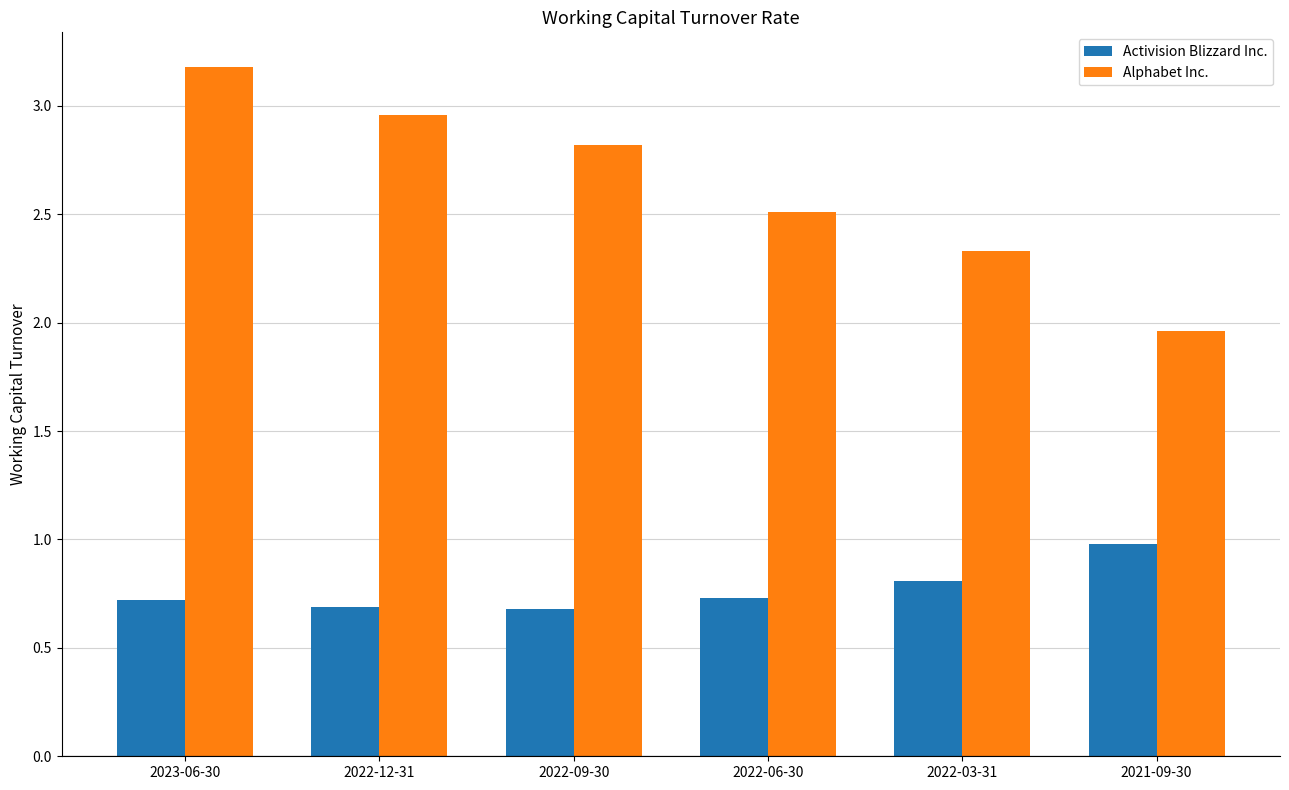

What is the minimum value for Activision Blizzard Inc.?

0.7